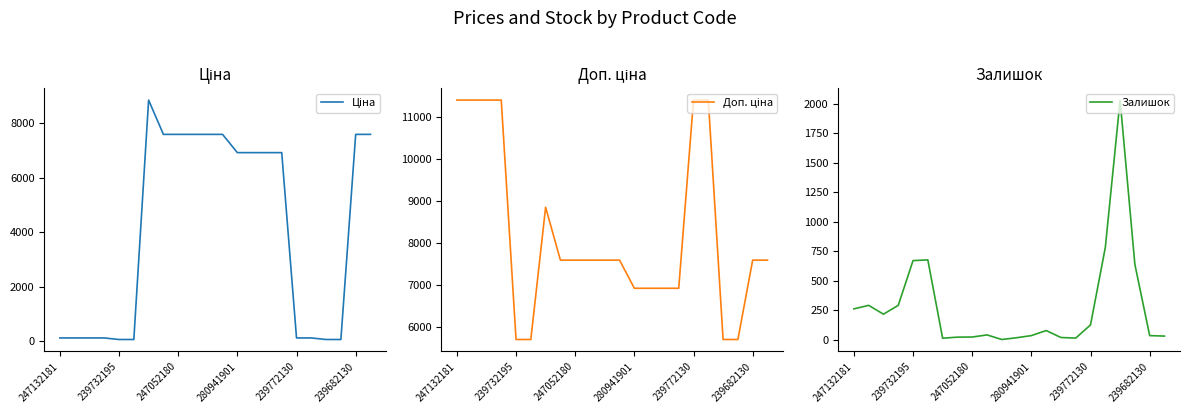

Rank the series by their maximum value, from lowest to highest.

Залишок, Ціна, Доп. ціна